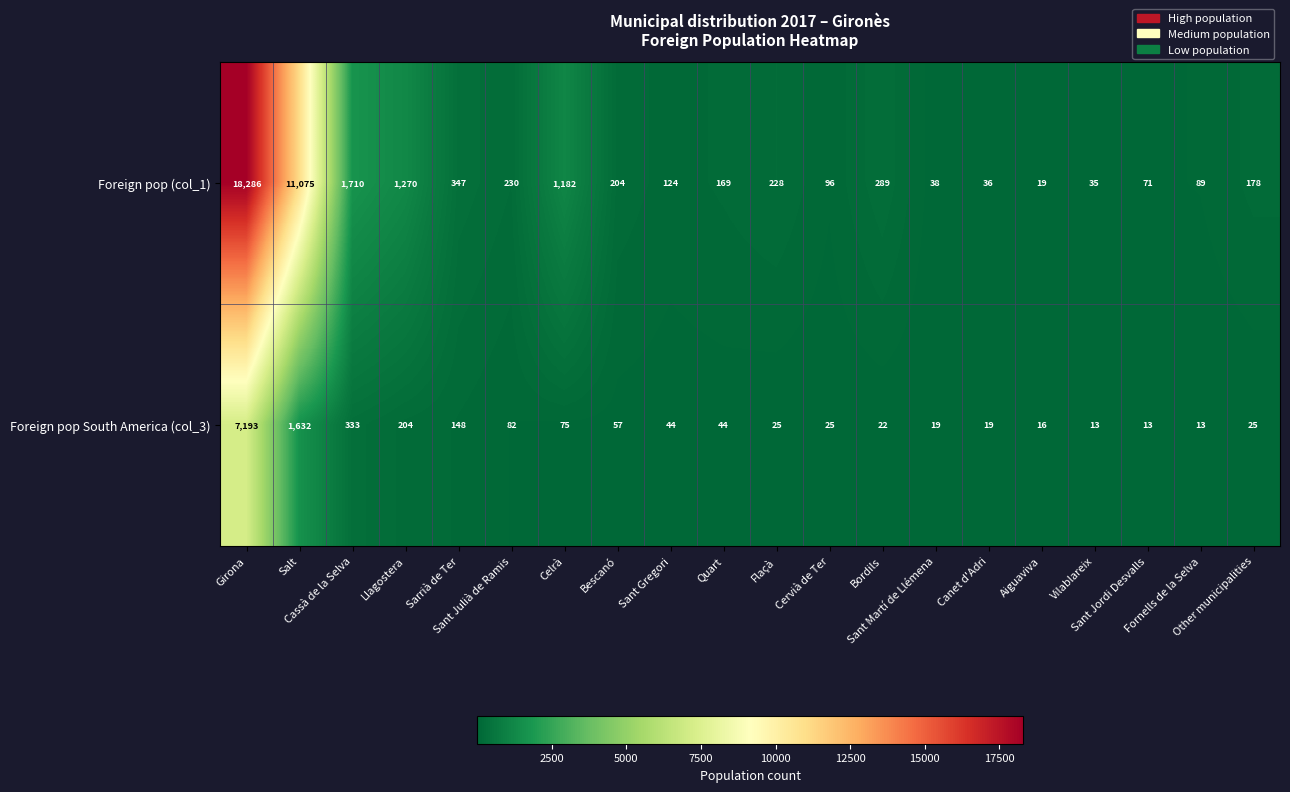

What is the difference between the maximum and minimum values in the Foreign pop (col_1) series?

18267